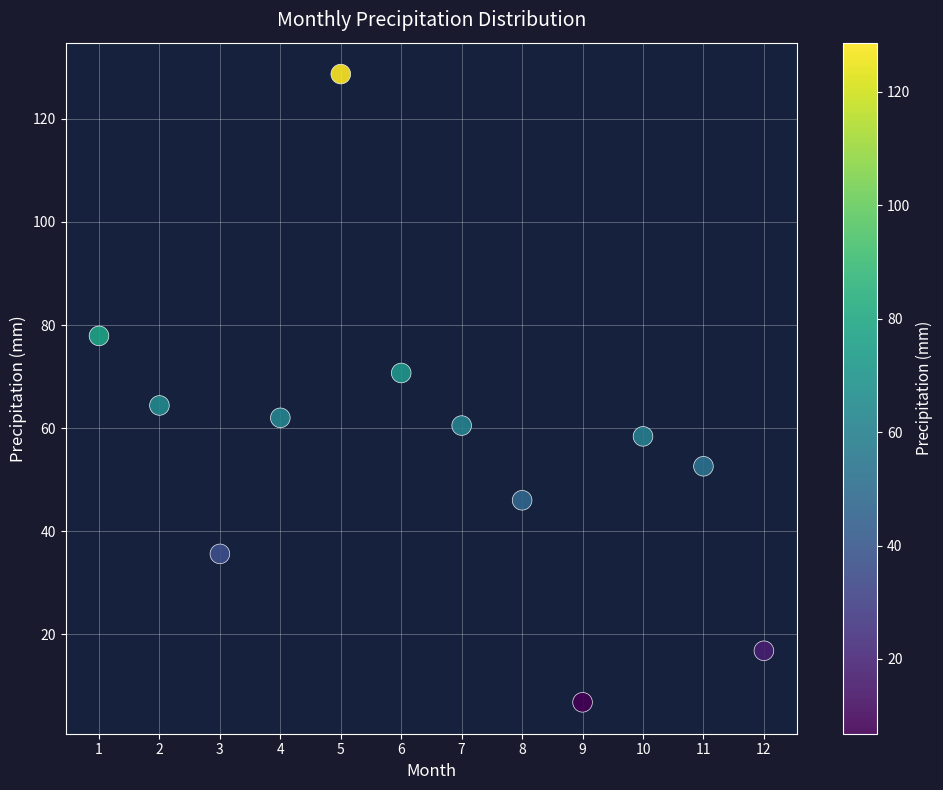

What is the average Y value?

56.7